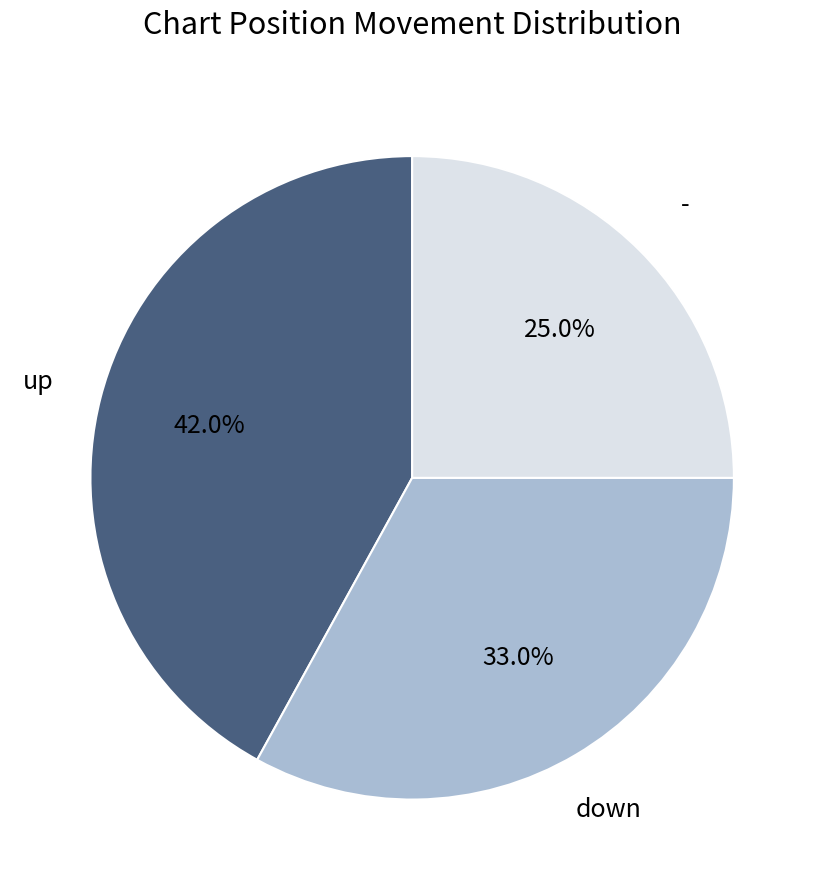

The - slice represents 35% of the pie. True or false?

False